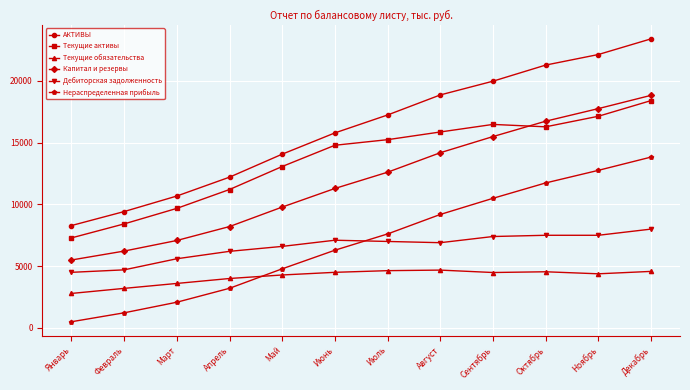

True or false: Нераспределенная прибыль and АКТИВЫ intersect in this chart.

False